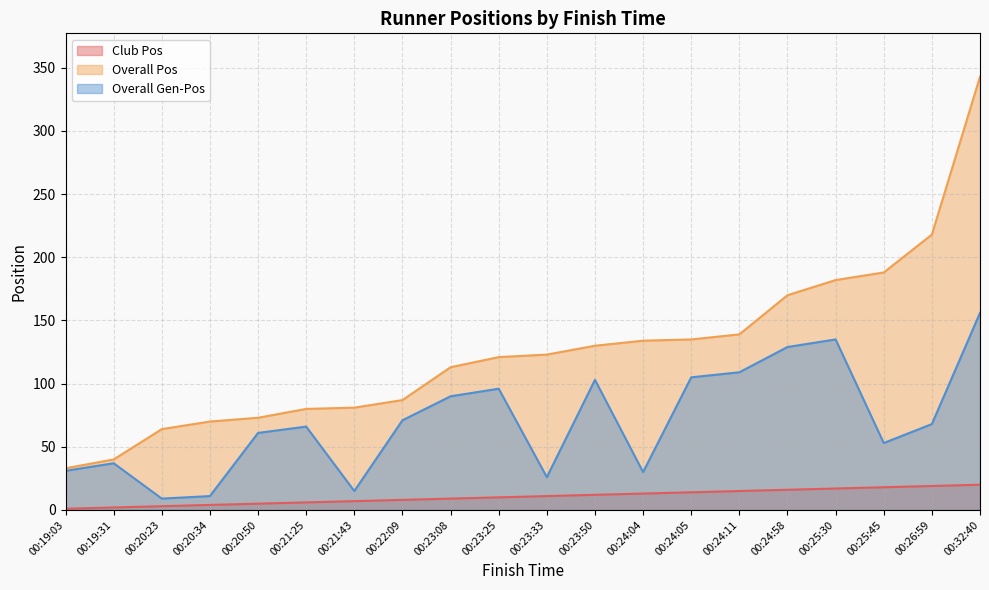

Which category has the lowest value in the Club Pos series?

00:19:03